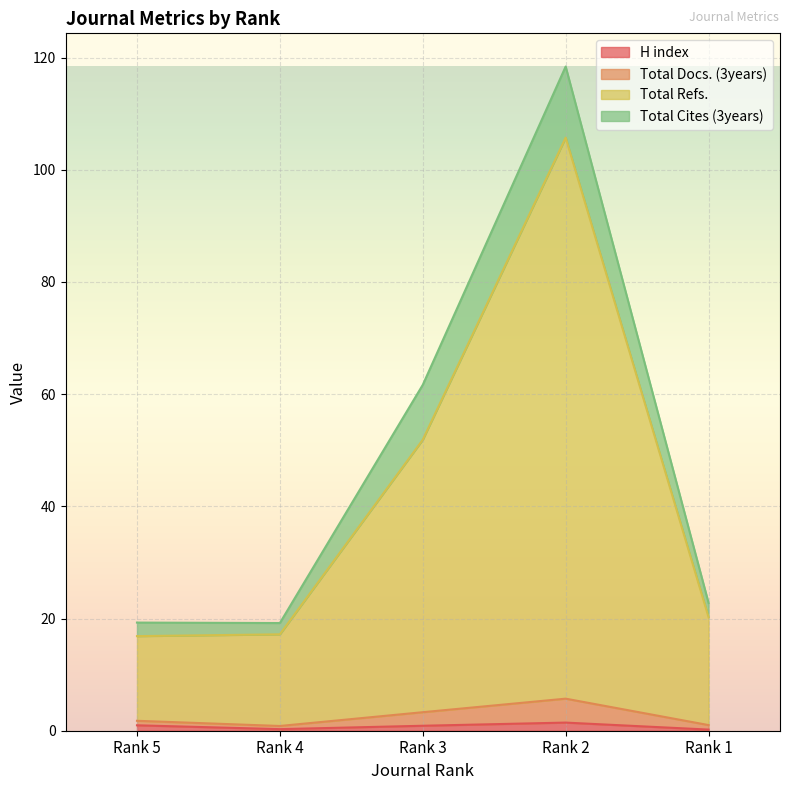

What are all the series names shown in the legend?

H index, Total Docs. (3years), Total Refs., Total Cites (3years)